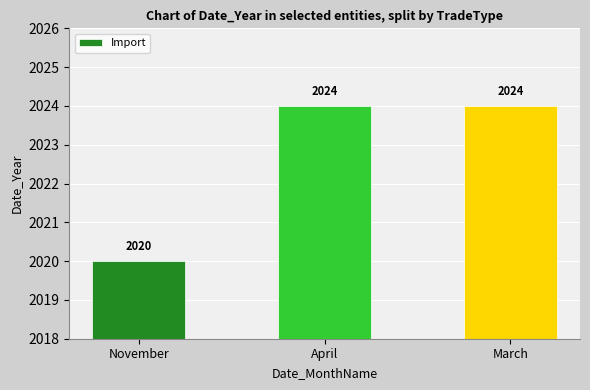

What is the smallest value displayed?

2020